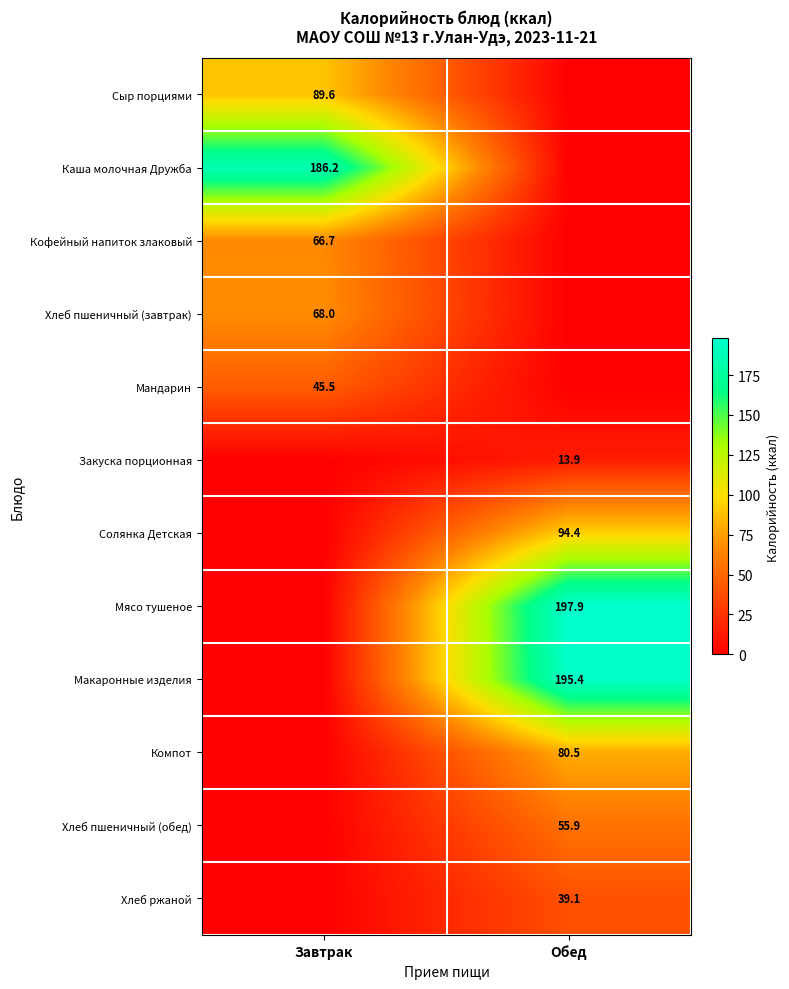

True or false: Хлеб ржаной has a value of 15.5 at Обед.

False